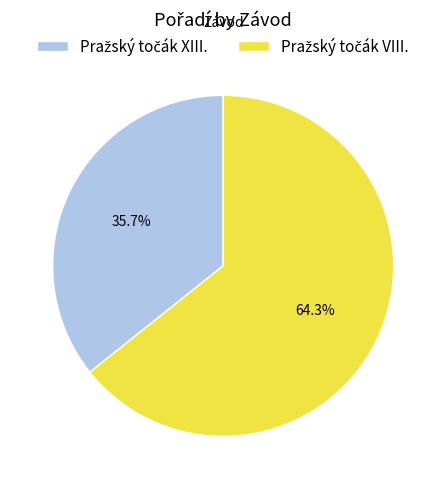

Is there any slice that represents more than half of the pie?

Yes